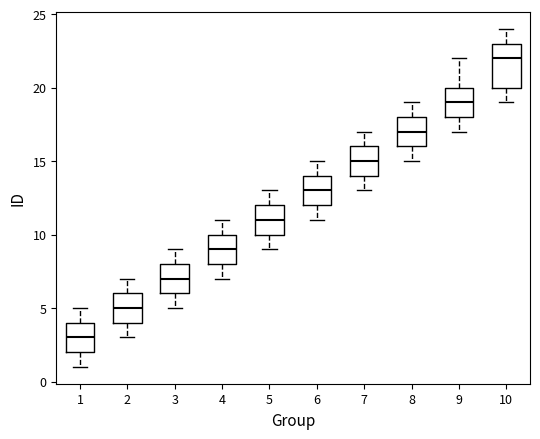

Reading left to right, transcribe this box plot: for each box, give where its median line is, the range the box spans, and where its two whiskers end, as read against the y-axis. The values are not printed on the chart, so give them approximately, as read against the axis.

1: median 3, box 2 to 4, whiskers 1 to 5
2: median 5, box 4 to 6, whiskers 3 to 7
3: median 7, box 6 to 8, whiskers 5 to 9
4: median 9, box 8 to 10, whiskers 7 to 11
5: median 11, box 10 to 12, whiskers 9 to 13
6: median 13, box 12 to 14, whiskers 11 to 15
7: median 15, box 14 to 16, whiskers 13 to 17
8: median 17, box 16 to 18, whiskers 15 to 19
9: median 19, box 18 to 20, whiskers 17 to 22
10: median 22, box 20 to 23, whiskers 19 to 24